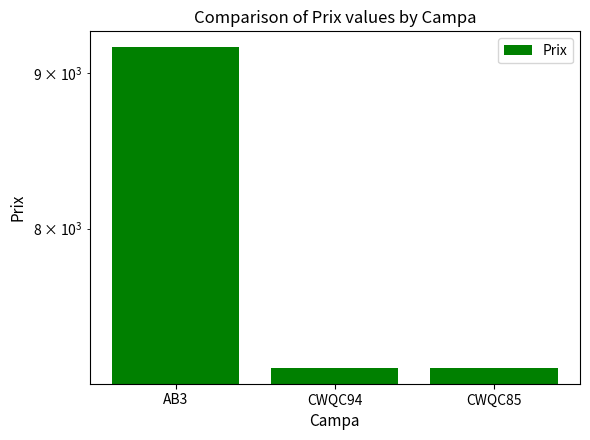

True or false: the data shows 9792.9 at CWQC94.

False